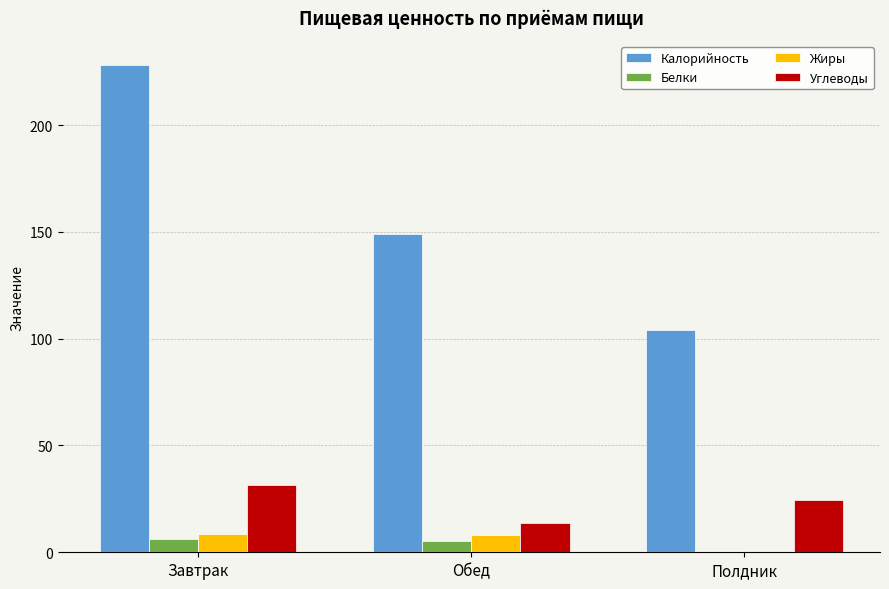

What is the sum of all Калорийность values?

481.0